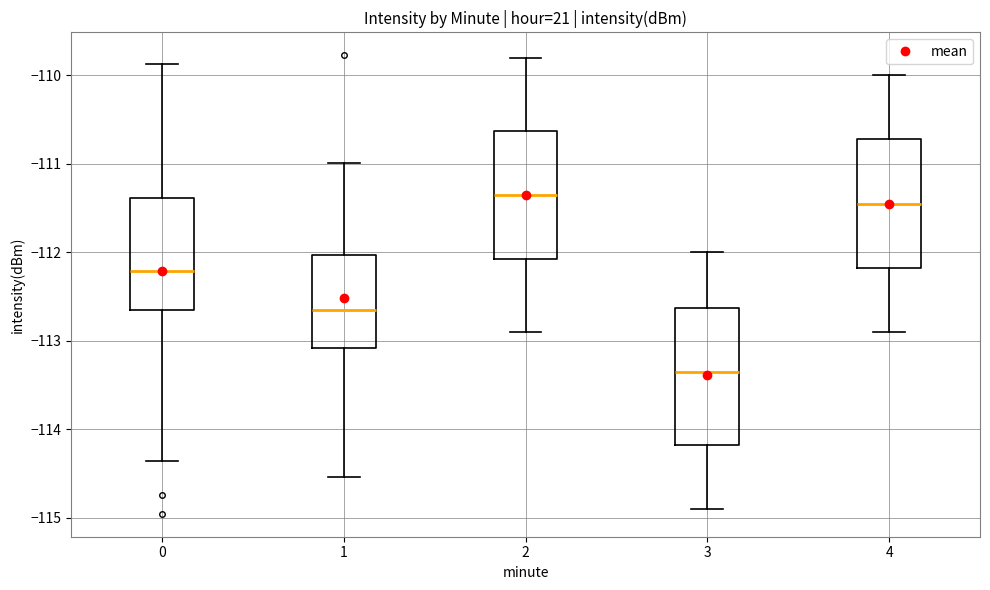

Which box has the lowest median line?

3